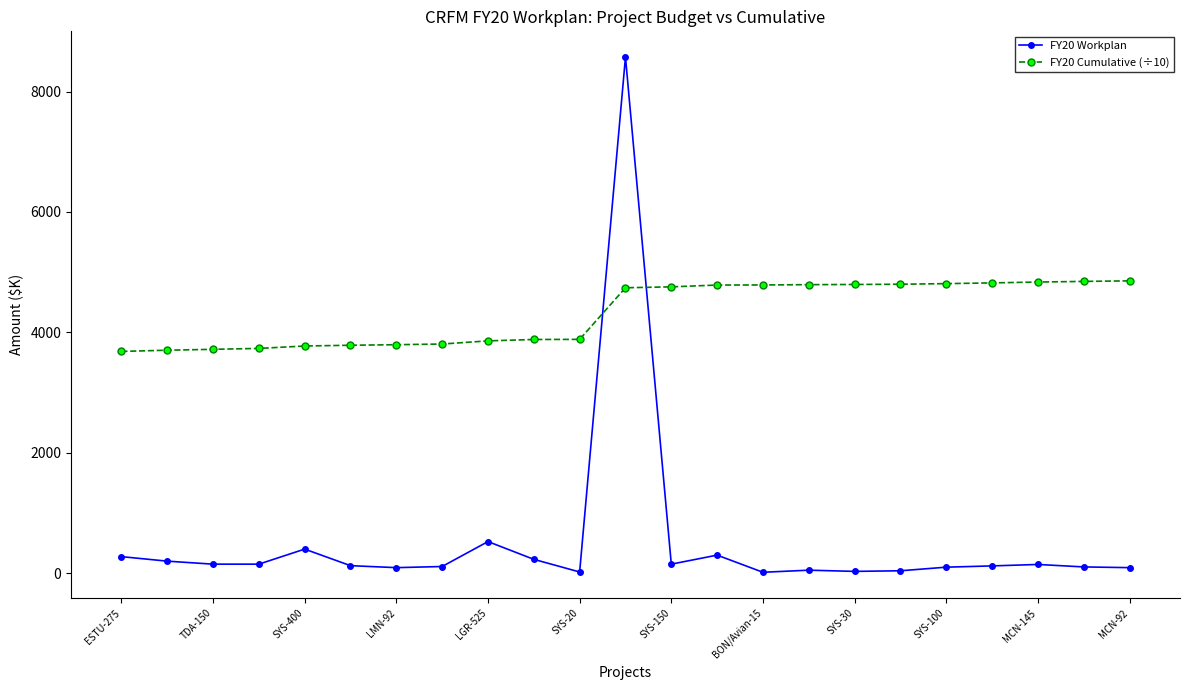

Which series has the largest range (max minus min)?

FY20 Workplan